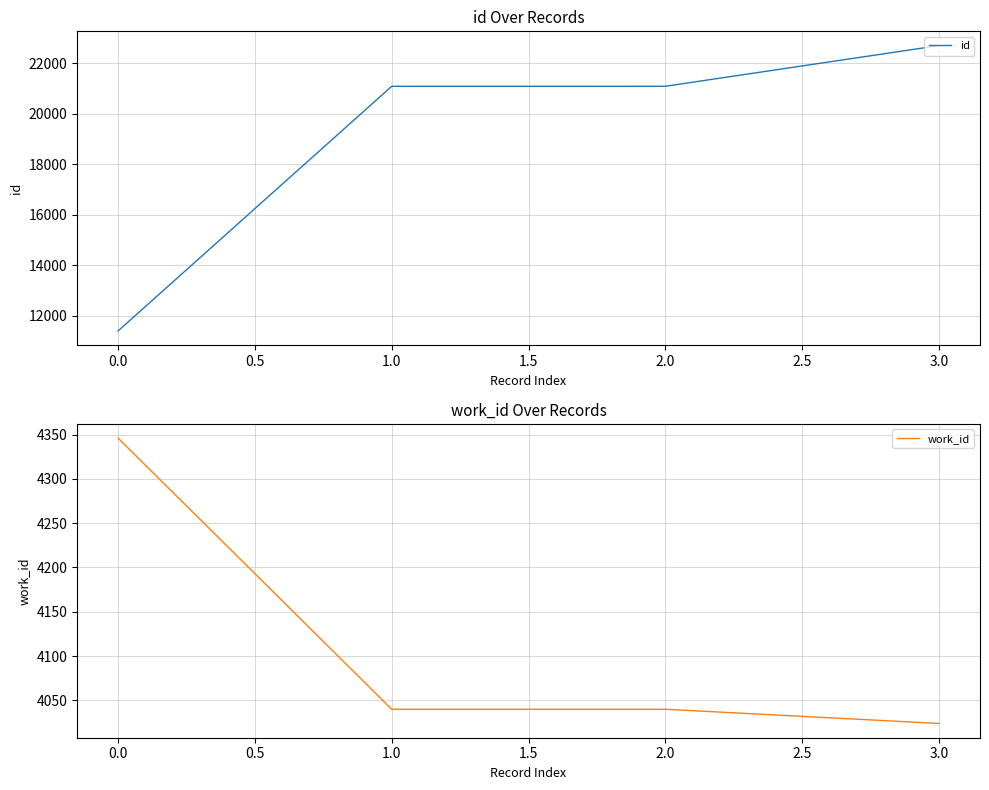

Where does the work_id series first go above 4040?

0.0